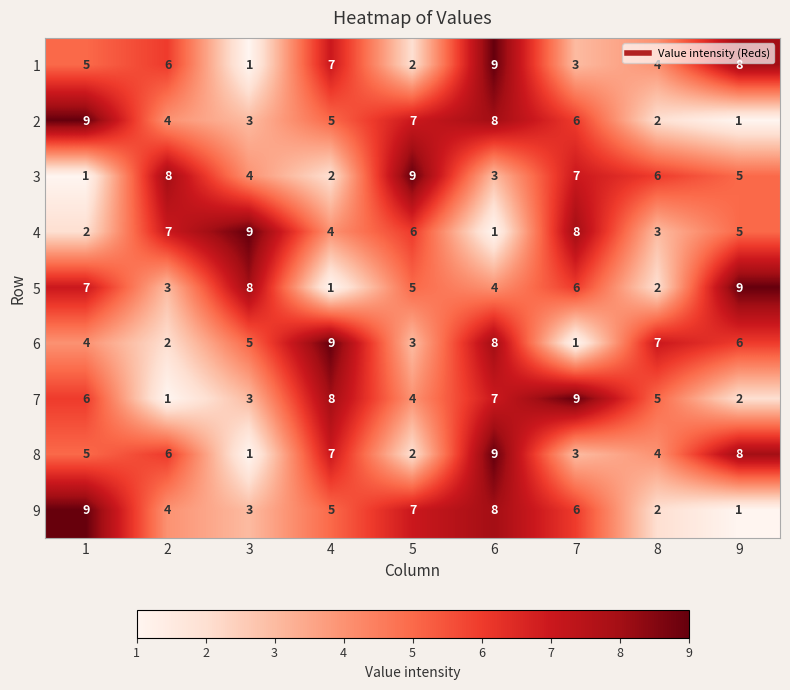

At which label is 3 closest to 5?

9